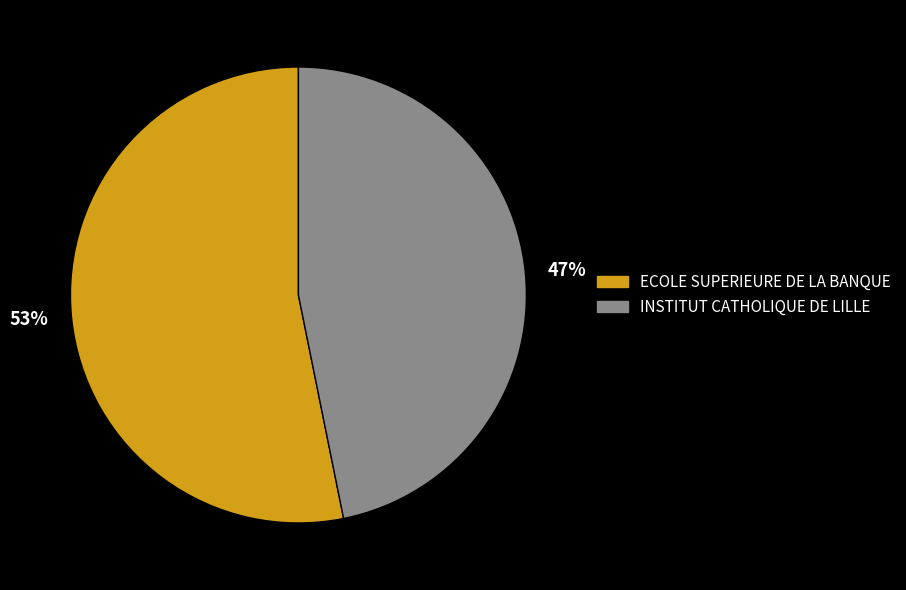

Which category has the biggest portion of the pie?

ECOLE SUPERIEURE DE LA BANQUE